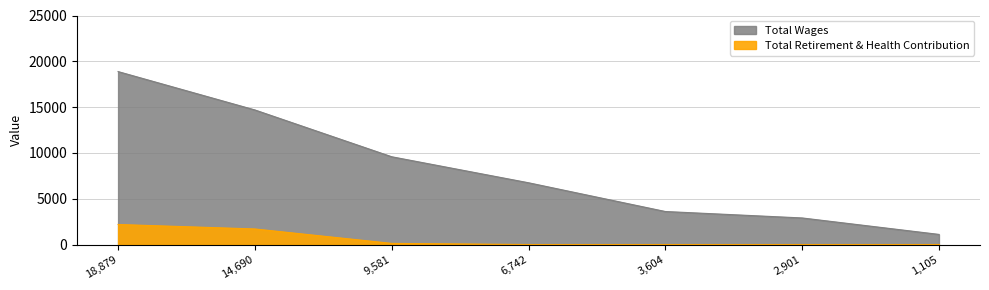

Rank the series by their maximum value, from lowest to highest.

Total Retirement & Health Contribution, Total Wages